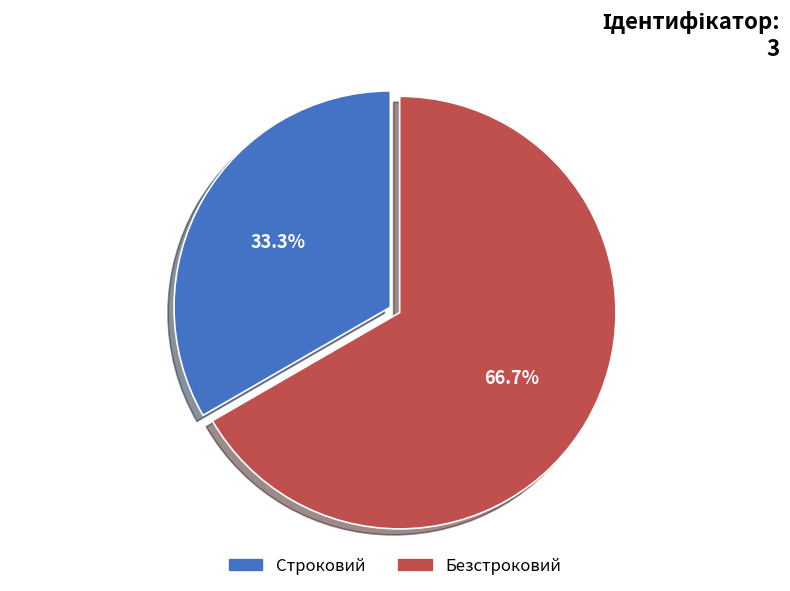

Which slice is the smallest?

Строковий